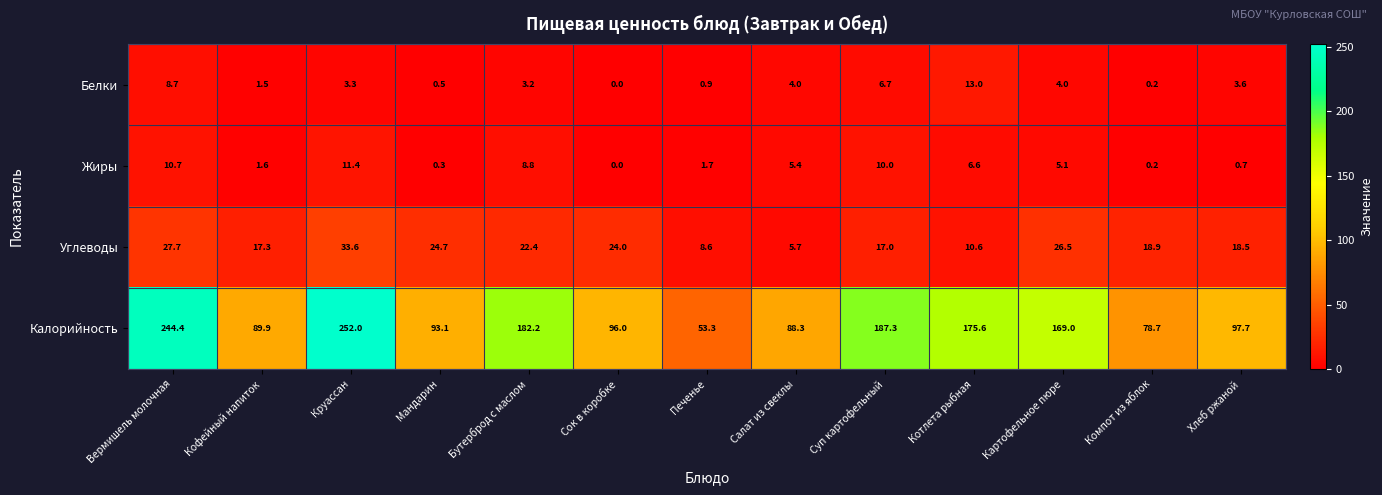

True or false: Углеводы has a value of 10.0 at Бутерброд с маслом.

False